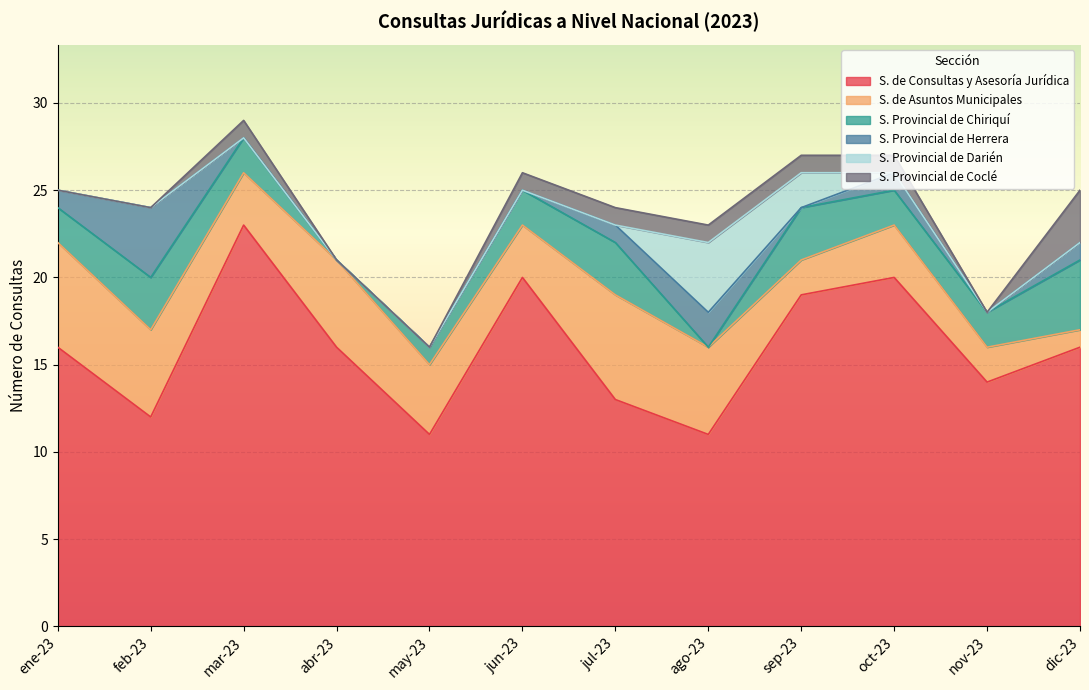

How many data points does each series have?

12